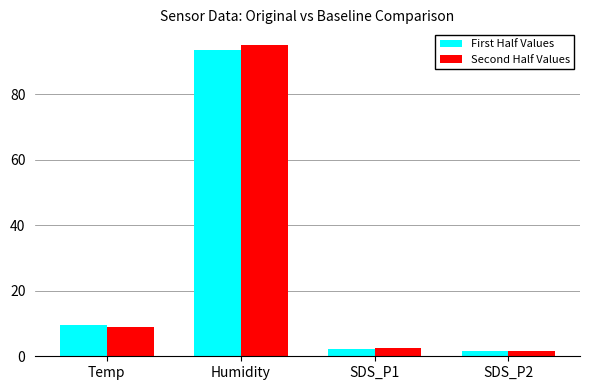

At how many categories does at least one series exceed 40?

1